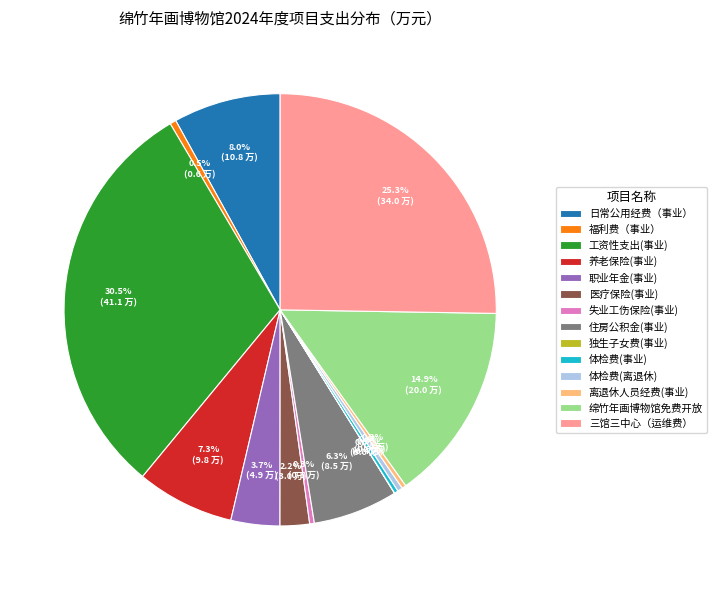

Which slice is the largest?

工资性支出(事业)